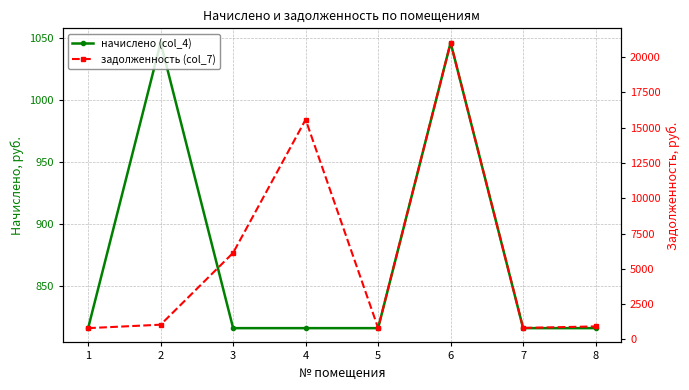

What is the average value of the начислено (col_4) series?

873.9